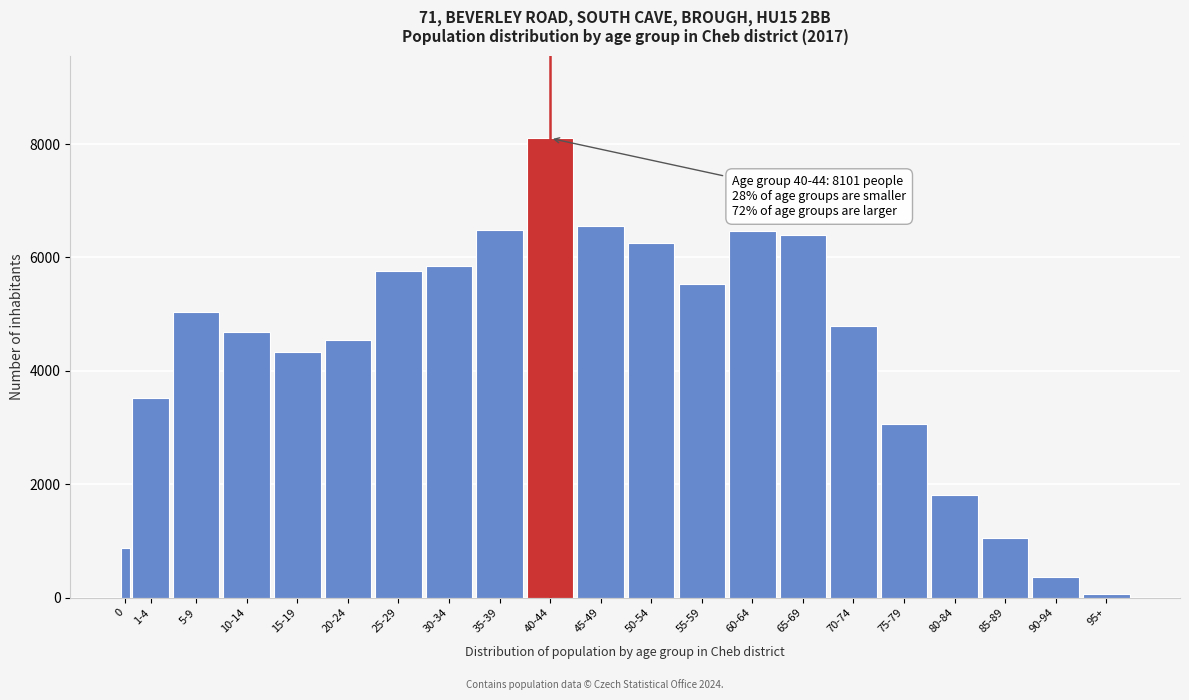

Which label corresponds to the largest value in the chart?

40-44